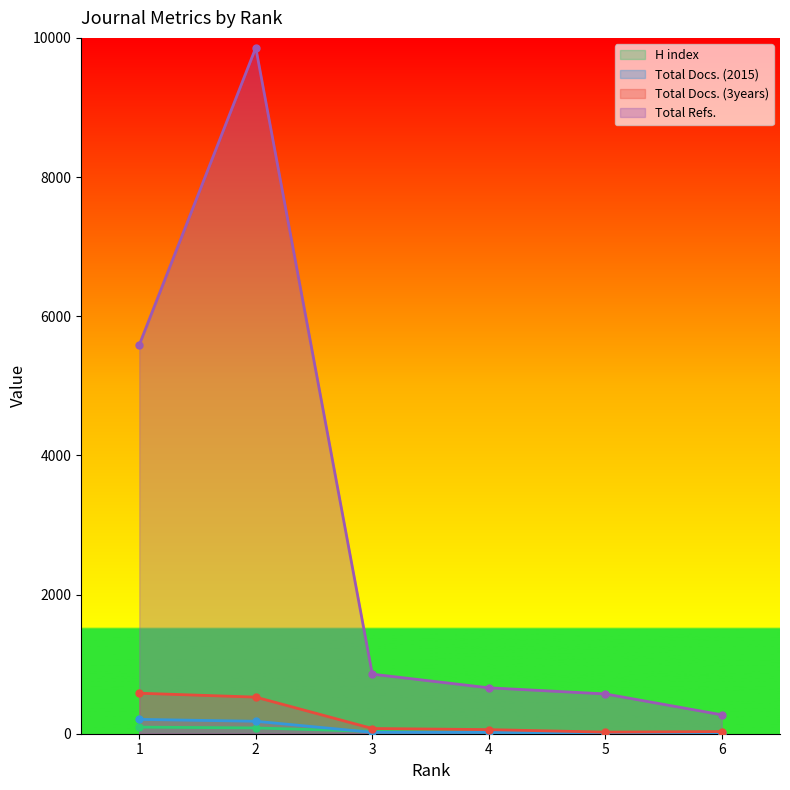

Reading right to left, transcribe all the data shown in this chart.

H index: 13	16	28	34	83	95
Total Docs. (2015): 10	13	19	20	179	206
Total Docs. (3years): 31	23	59	75	526	582
Total Refs.: 272	572	660	856	9859	5588